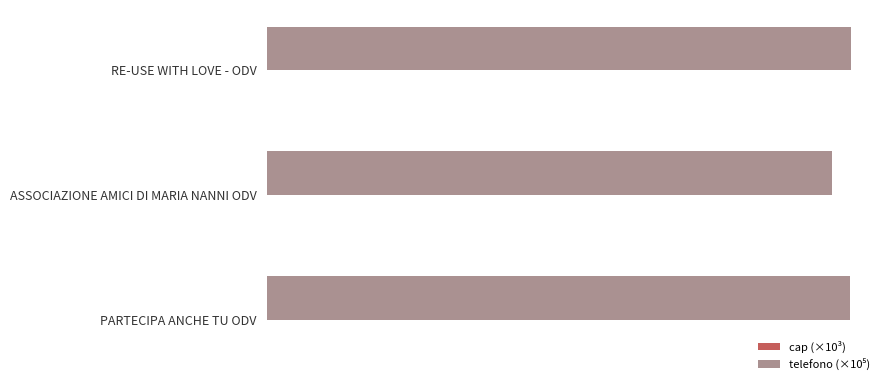

How many bars are there in total?

6